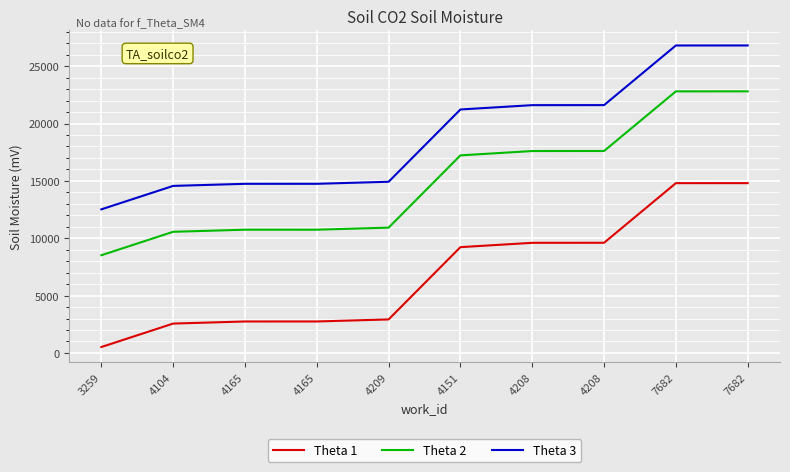

At how many categories does at least one series exceed 4523?

10